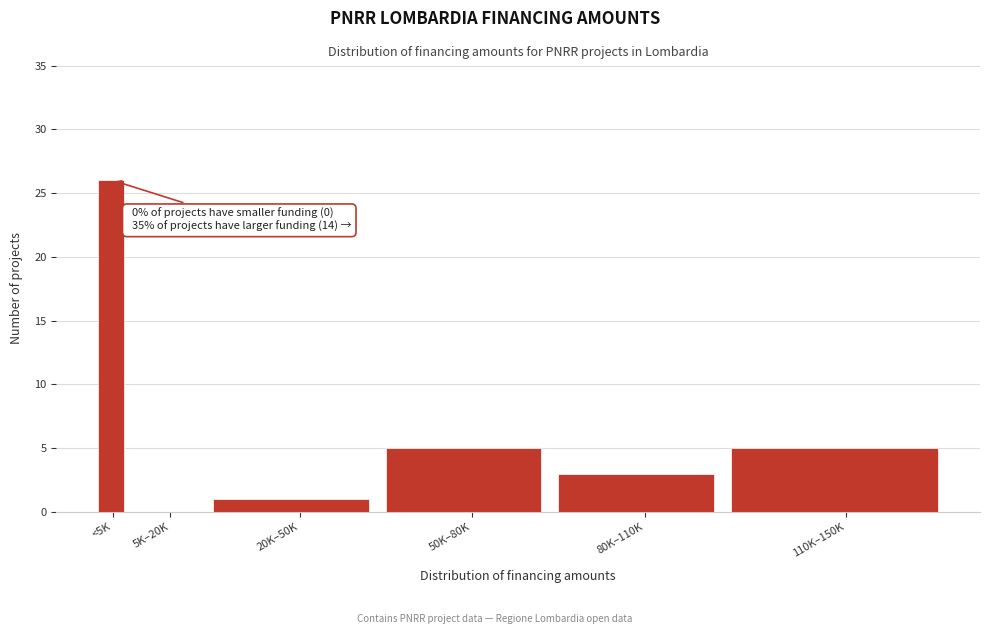

Reading left to right, transcribe all the data shown in this chart.

<5K=26	5K–20K=0	20K–50K=1	50K–80K=5	80K–110K=3	110K–150K=5